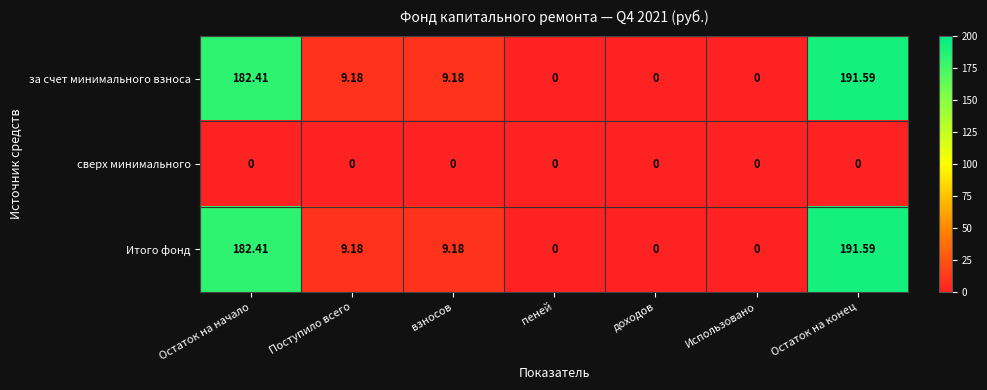

Which category has the highest value across all series?

Остаток на конец